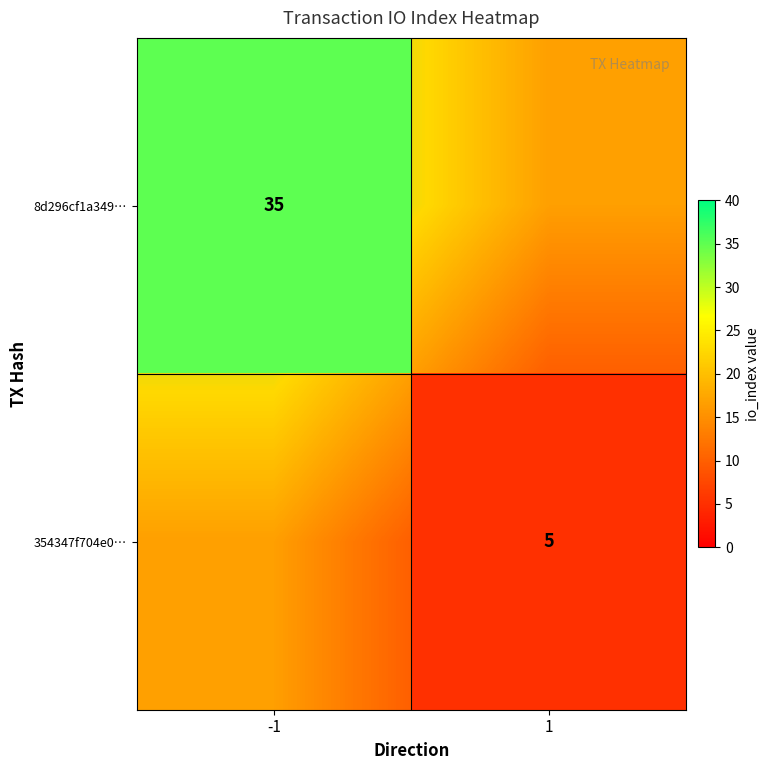

Between -1 and 1, which series saw the biggest shift?

8d296cf1a349…